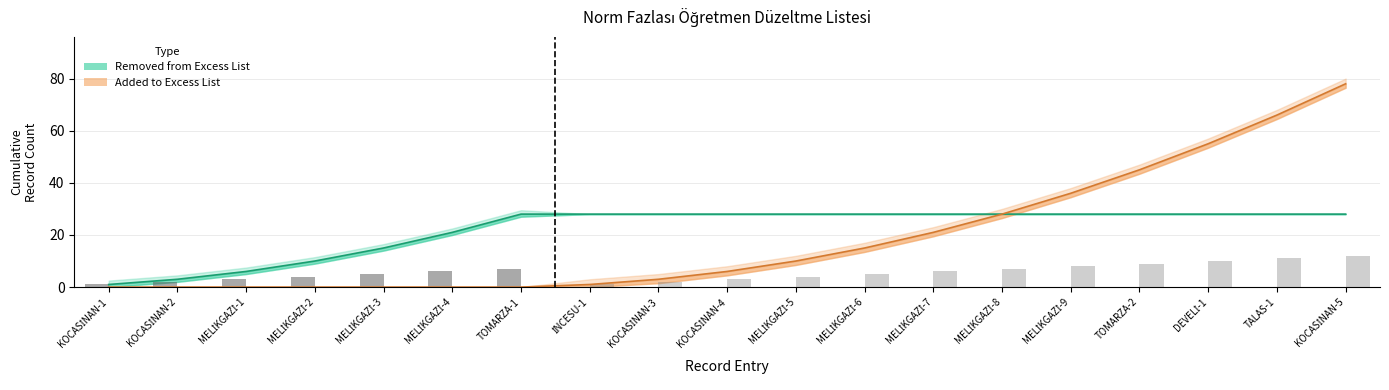

How many groups of bars are there?

19